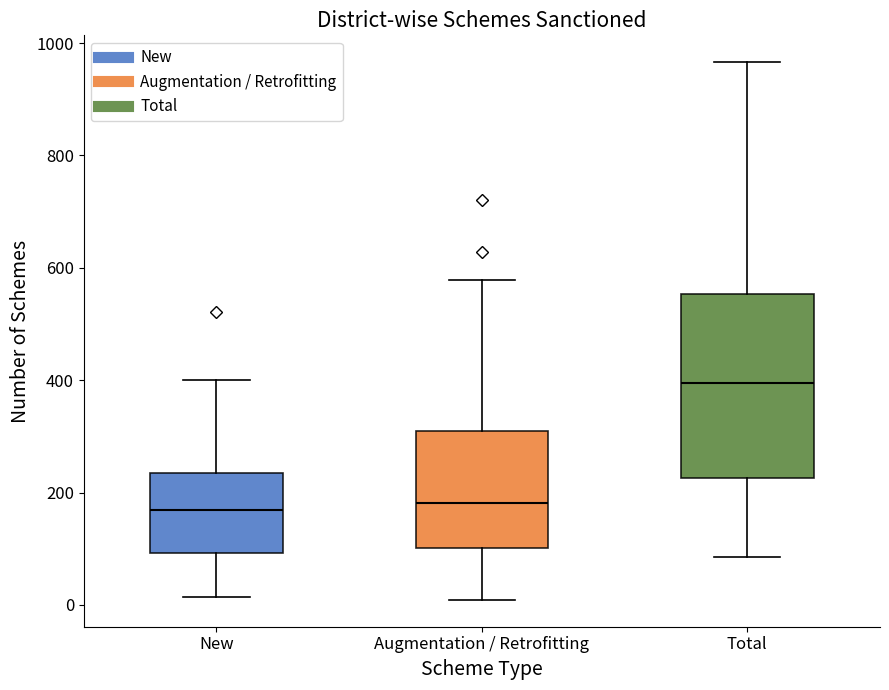

Reading left to right, transcribe this box plot: for each box, give where its median line is, the range the box spans, and where its two whiskers end, as read against the y-axis. The values are not printed on the chart, so give them approximately, as read against the axis.

New: median 160, box 100 to 240, whiskers 20 to 400
Augmentation / Retrofitting: median 180, box 100 to 300, whiskers 0 to 580
Total: median 400, box 220 to 560, whiskers 80 to 960